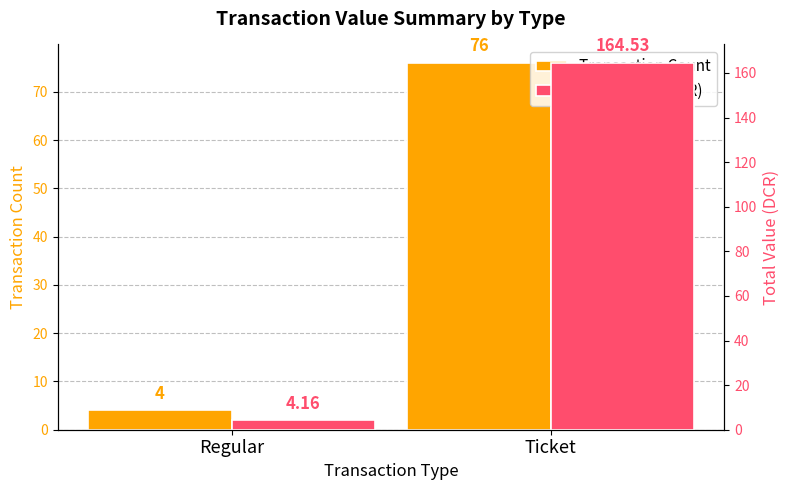

Which label corresponds to the smallest value in the chart?

Regular